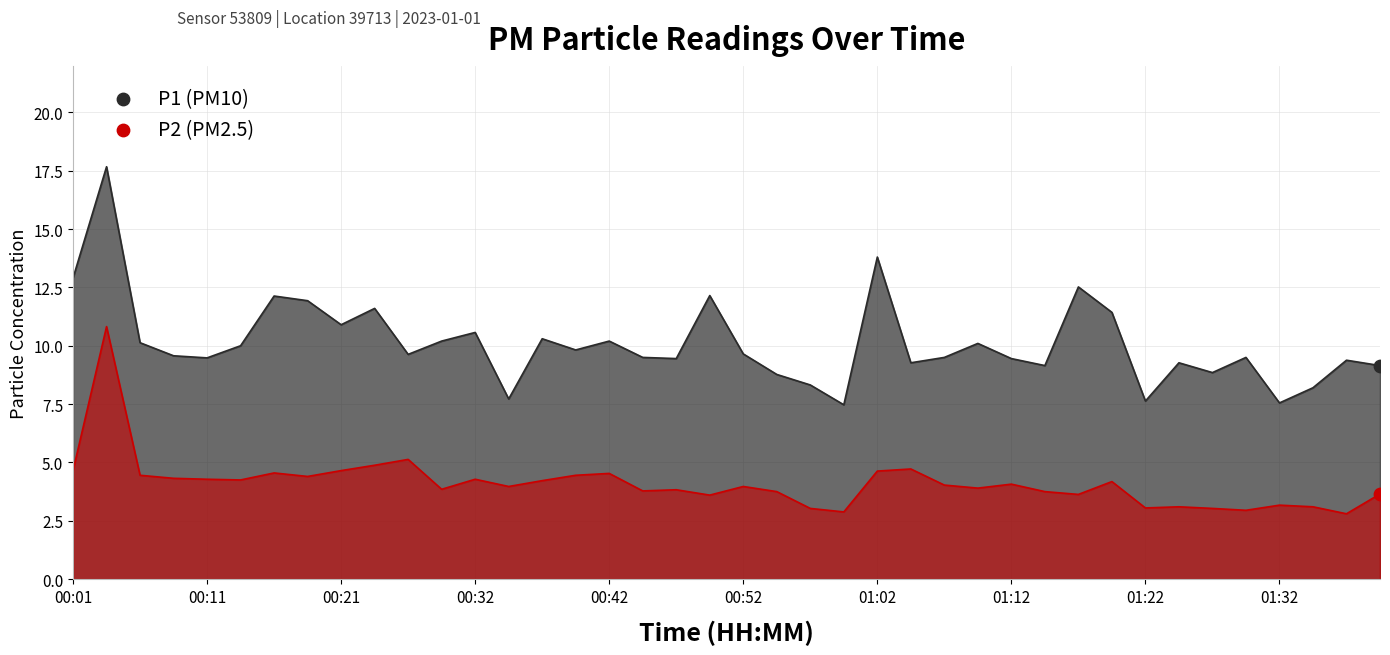

Which series contains the highest Y value?

P1